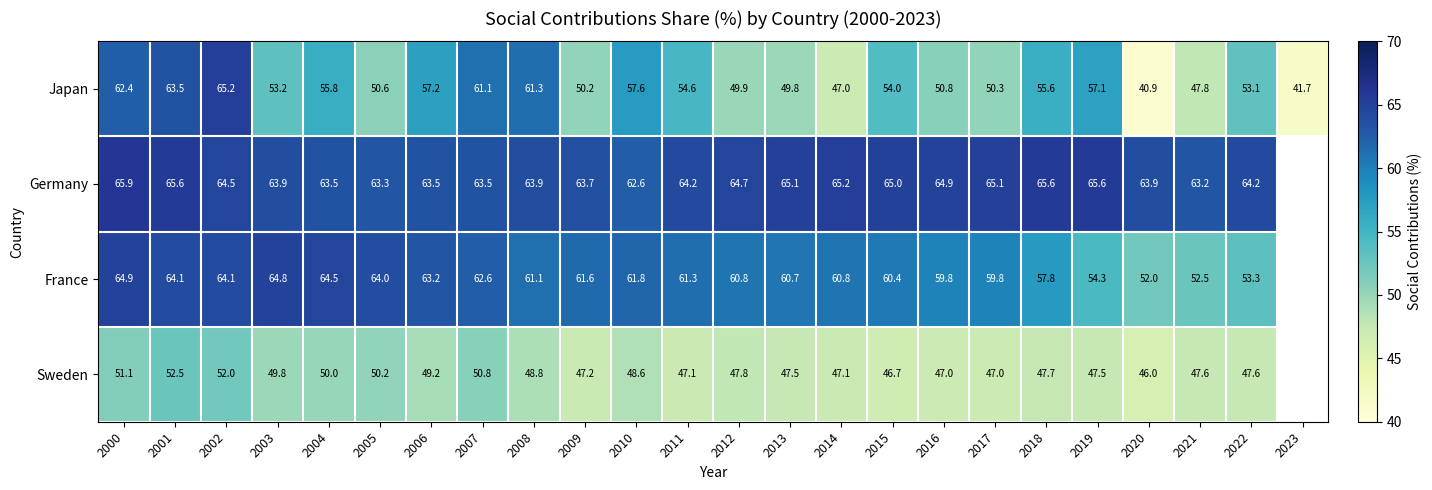

What is the difference between the Sweden values at 2006 and 2004?

0.8